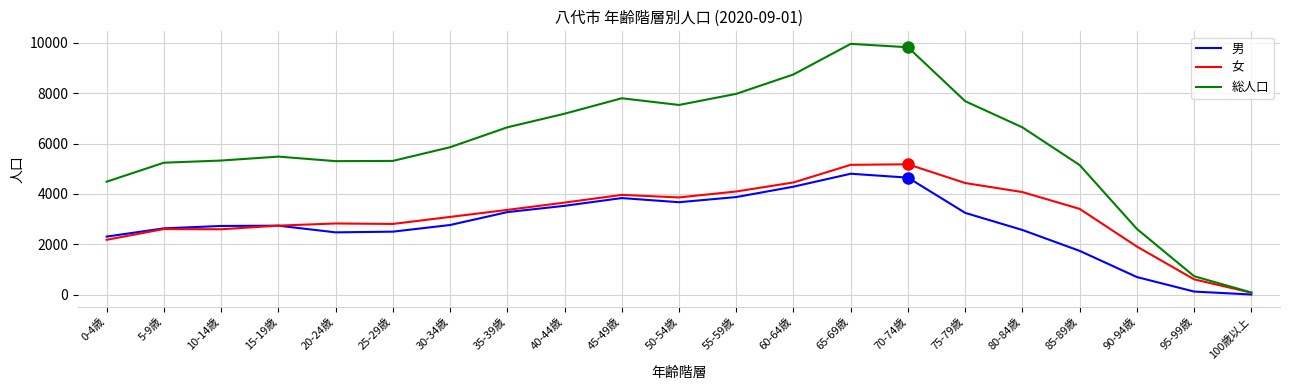

How many lines are shown in the chart?

3